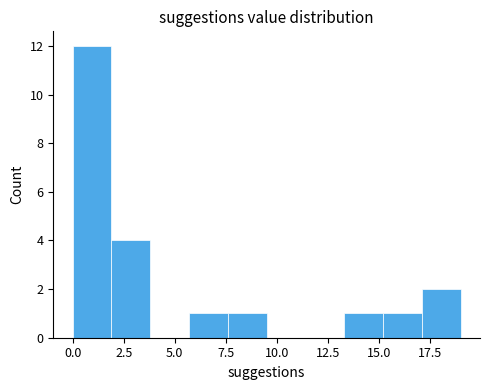

Around what value on the x-axis is the tallest bar? Give the approximate position of its centre, as read against the axis.

1.0